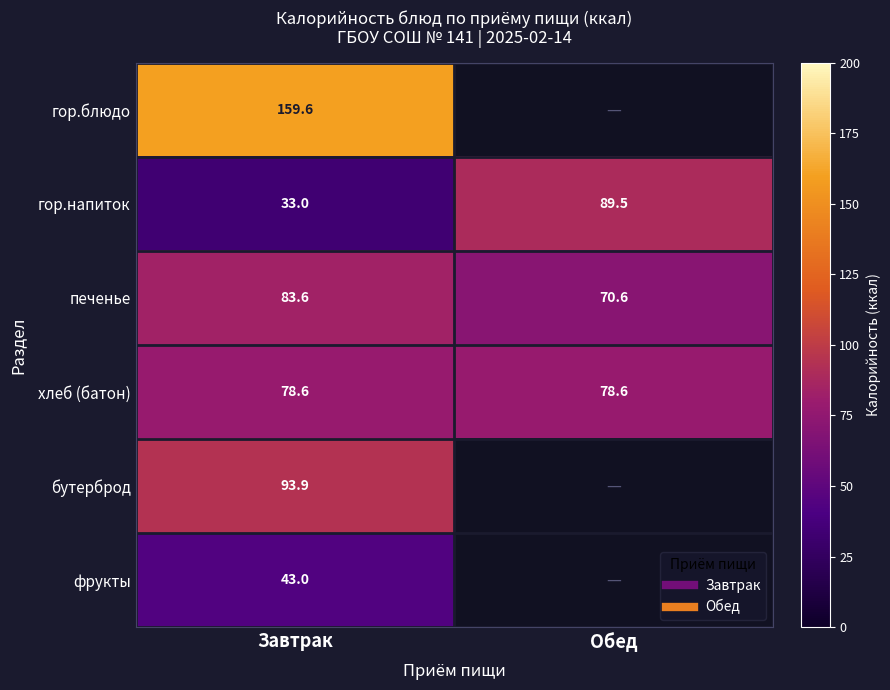

True or false: печенье has a value of 70.6 at Обед.

True